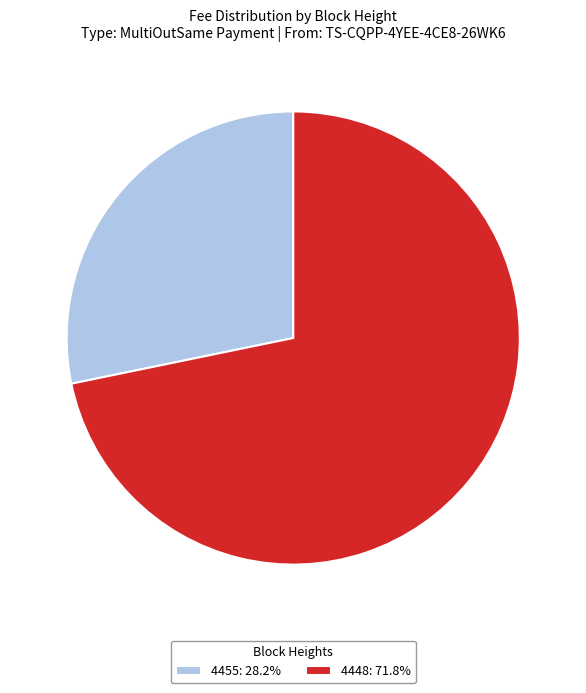

Do 4448: 71.8% and 4455: 28.2% together represent more than half of the pie?

Yes